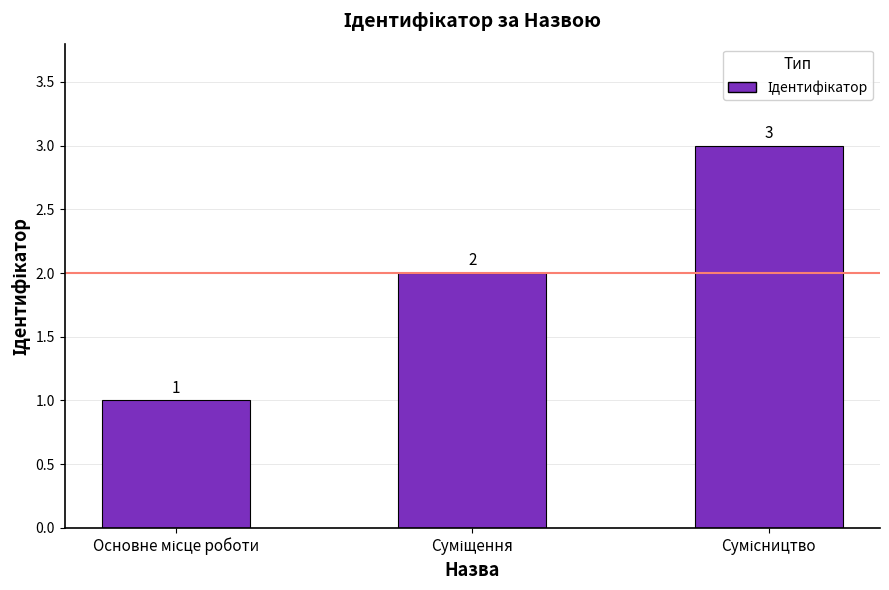

What is the greatest value displayed?

3